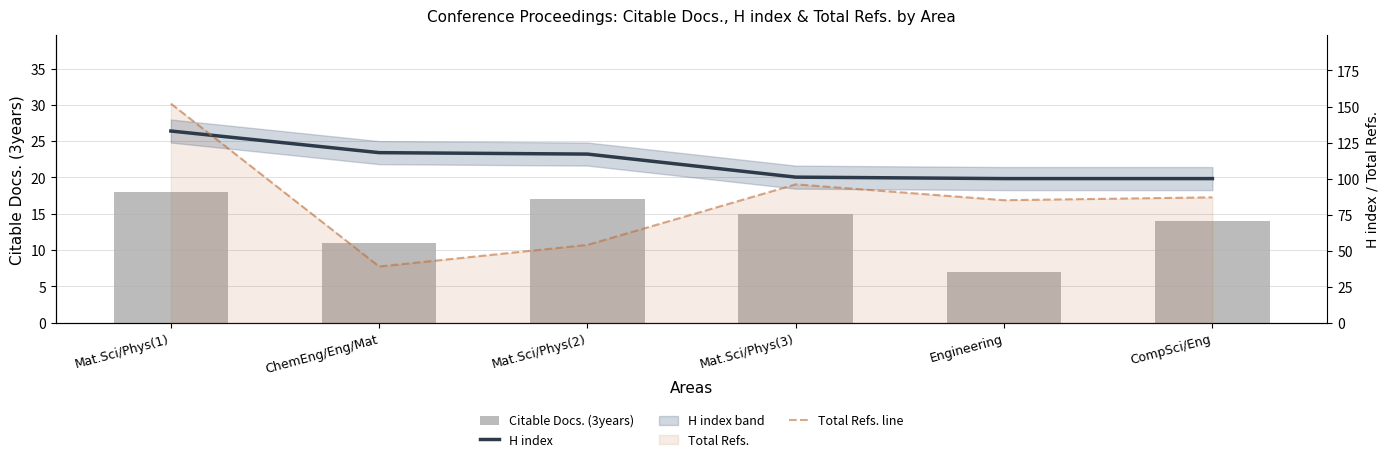

How many groups of bars are there?

6